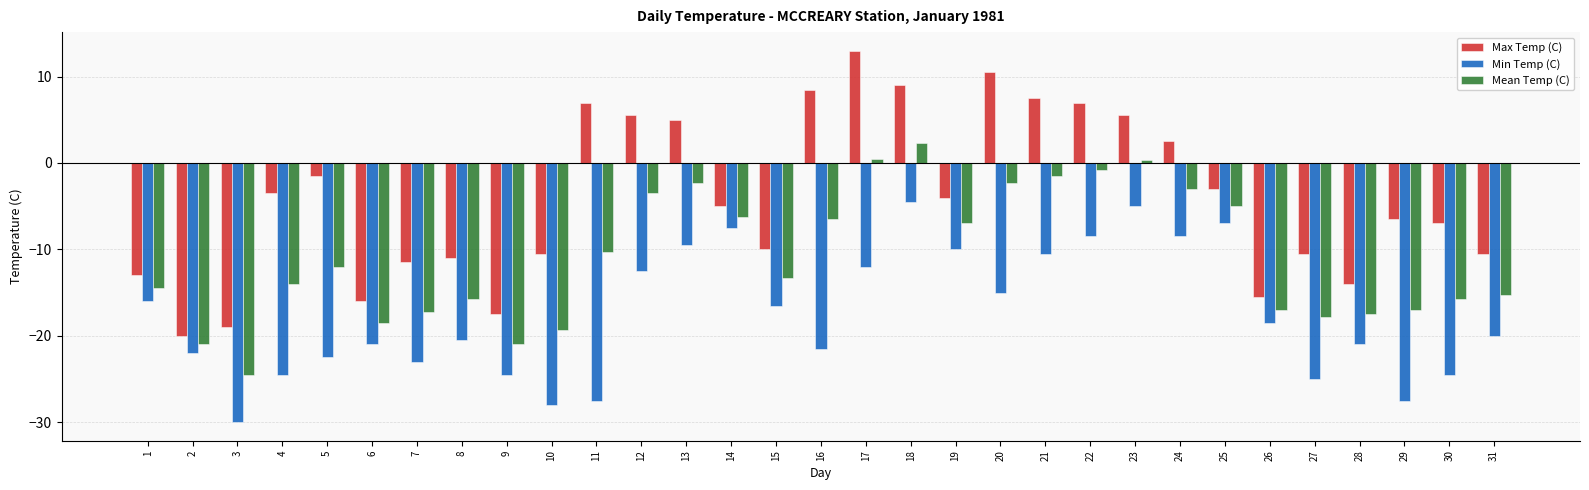

Is it true that Max Temp (C) equals 7.5 at 21?

True